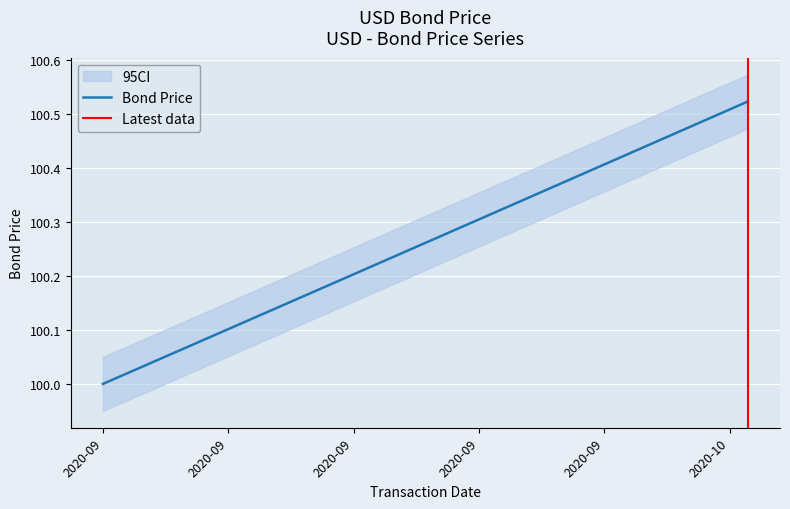

What is the sum of the values at 2020-09-06 and 2020-09-12?

200.2